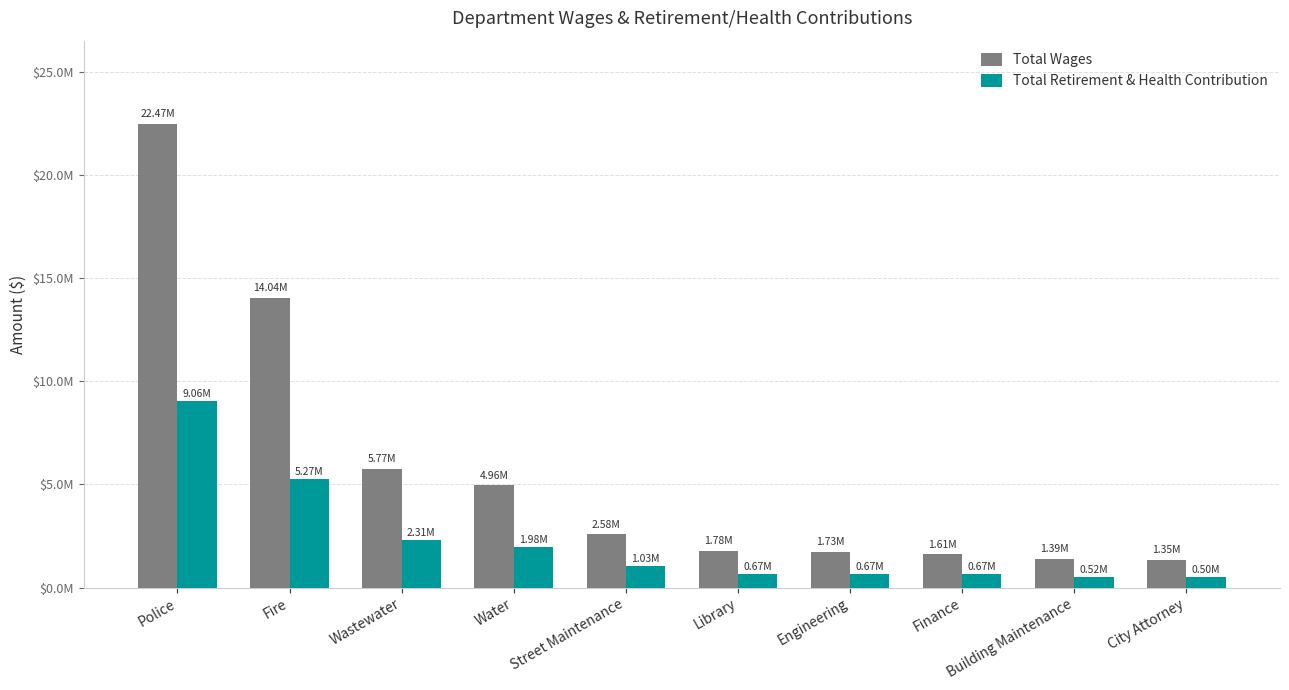

What is the lowest value of the Total Retirement & Health Contribution series?

496092